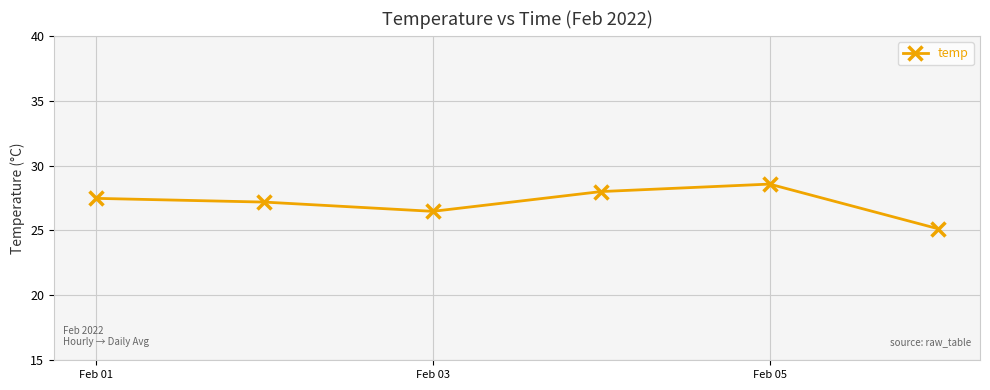

What is the value of the 3rd point from the left?

26.5